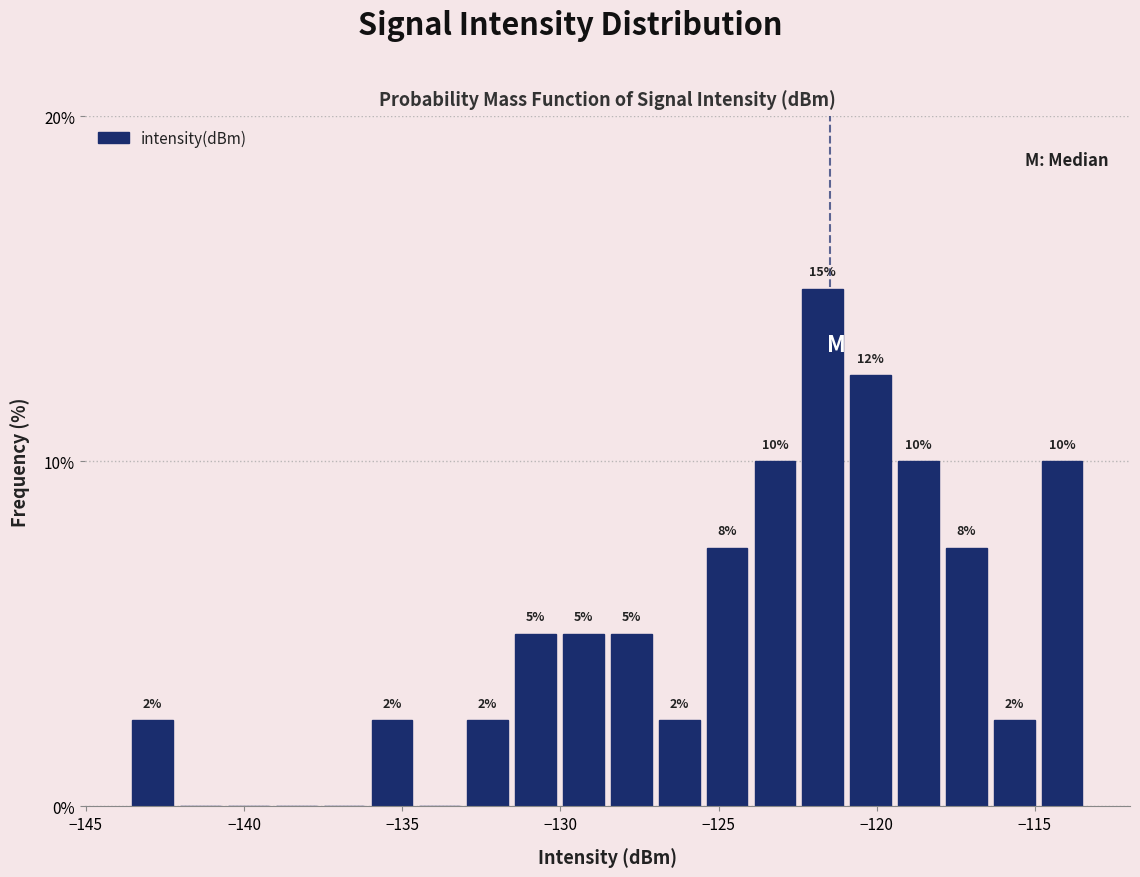

Around what value on the x-axis is the tallest bar? Give the approximate position of its centre, as read against the axis.

-121.5